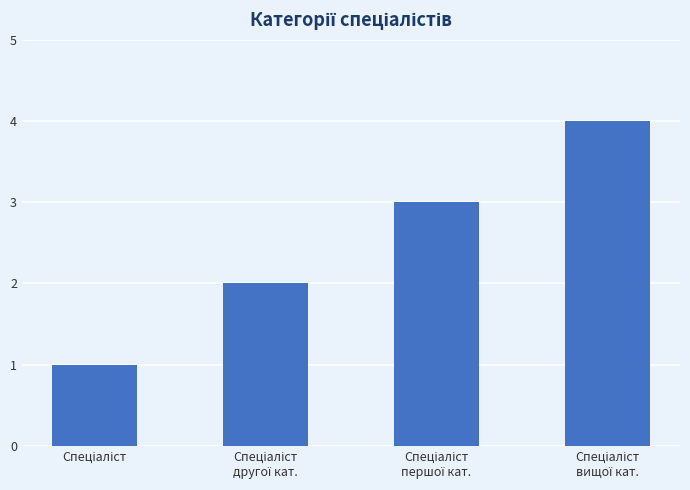

What is the greatest value displayed?

4